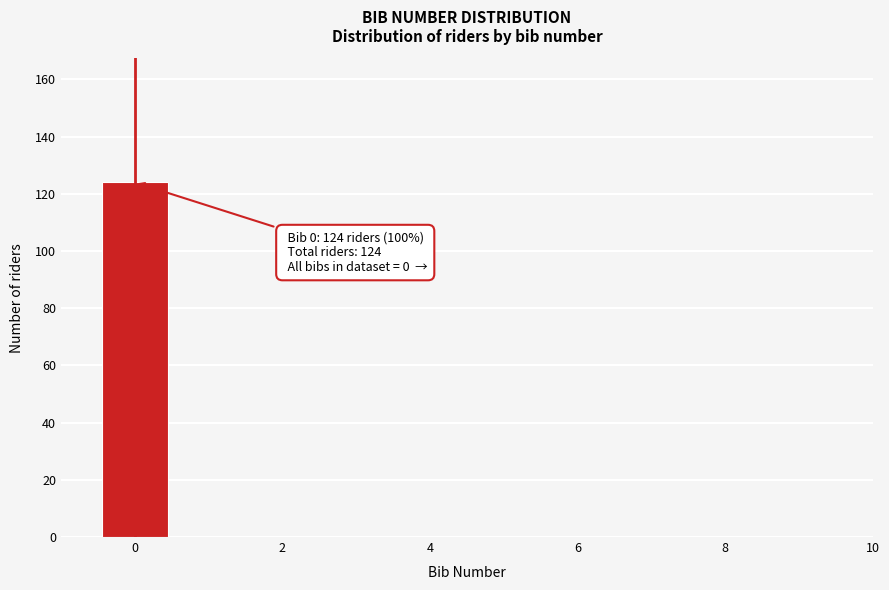

Over which range of the x-axis is the bar tallest?

-0.5 to 0.5